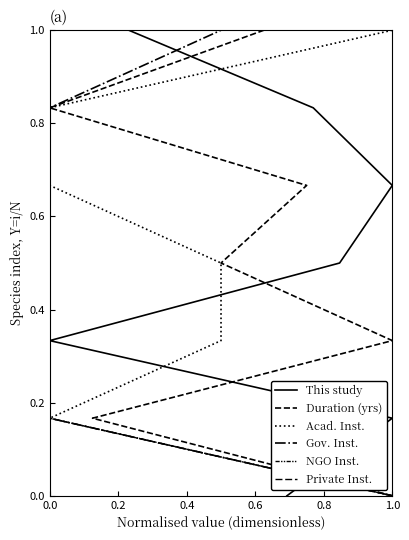

List the series in order of their peak value, lowest first.

This study, Duration (yrs), Acad. Inst., Gov. Inst., NGO Inst., Private Inst.